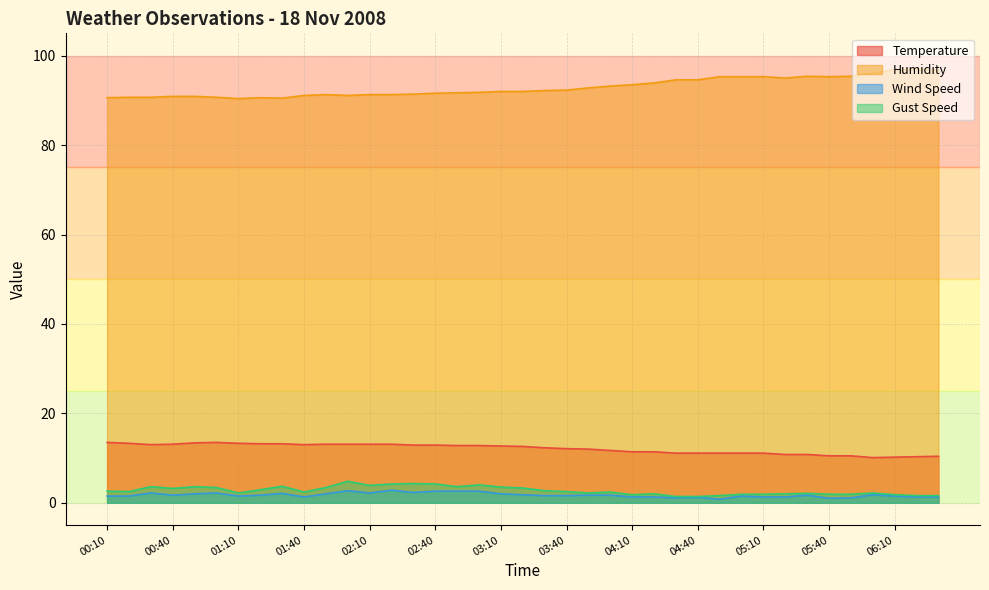

Which has a higher value, 03:30 or 04:20?

03:30